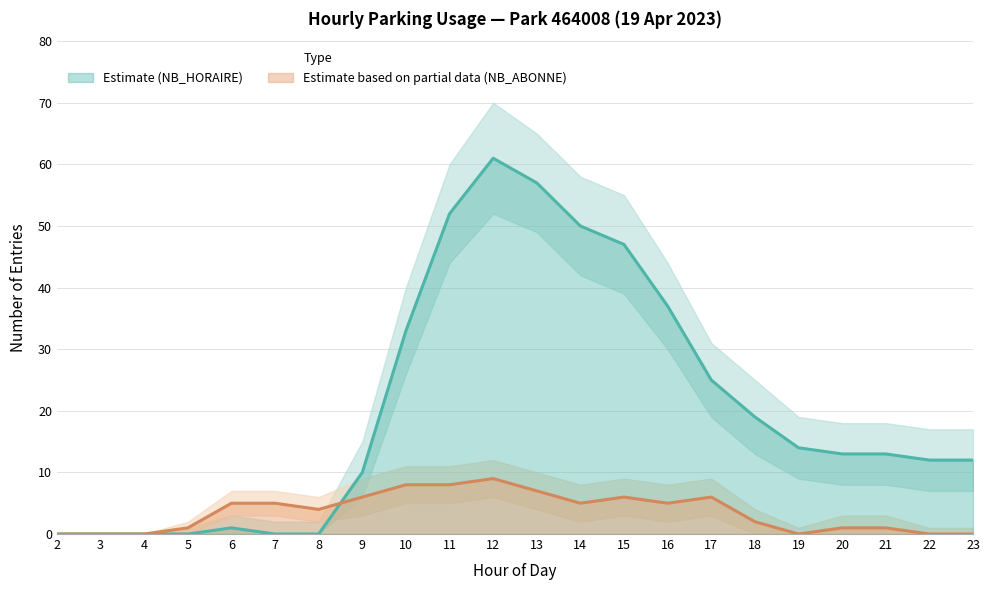

What is the highest value of the NB_ABONNE series?

9